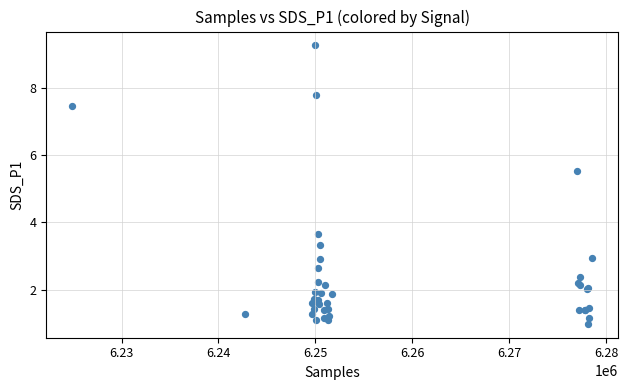

What Y value in the scatter plot is closest to 5?

5.5